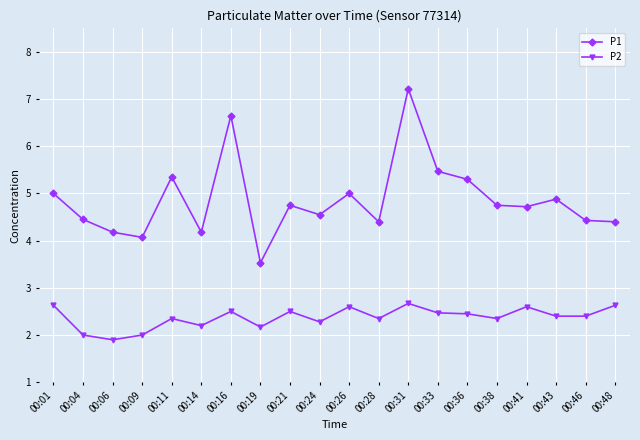

In P1, how many points are lower than both neighbors (excluding endpoints)?

6